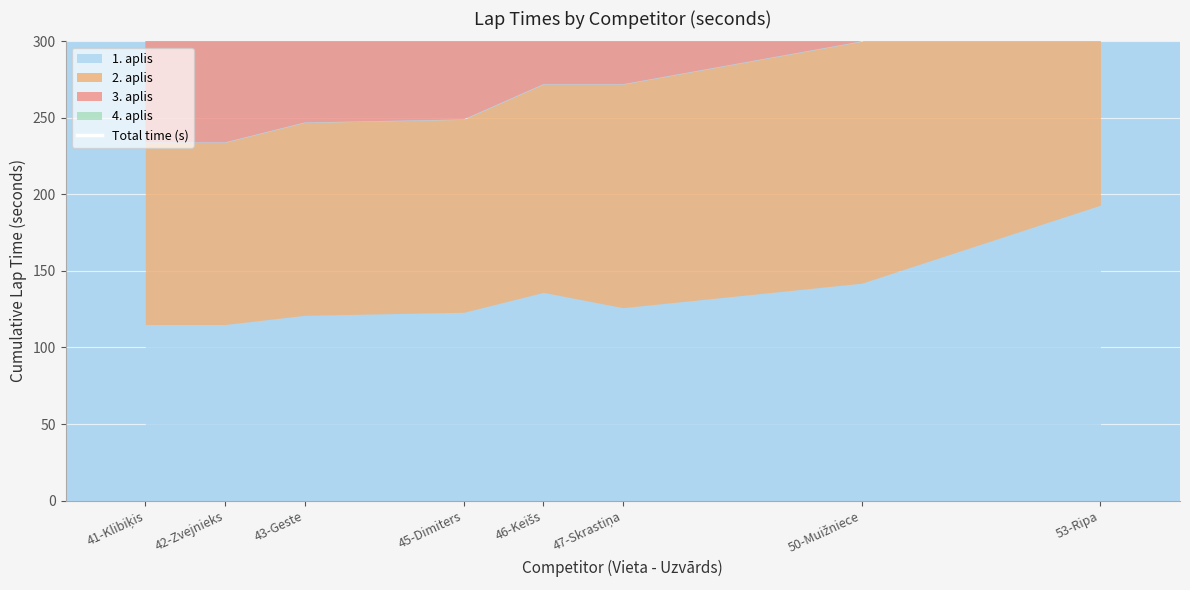

True or false: the data shows 317 at 47-Skrastiņa.

False